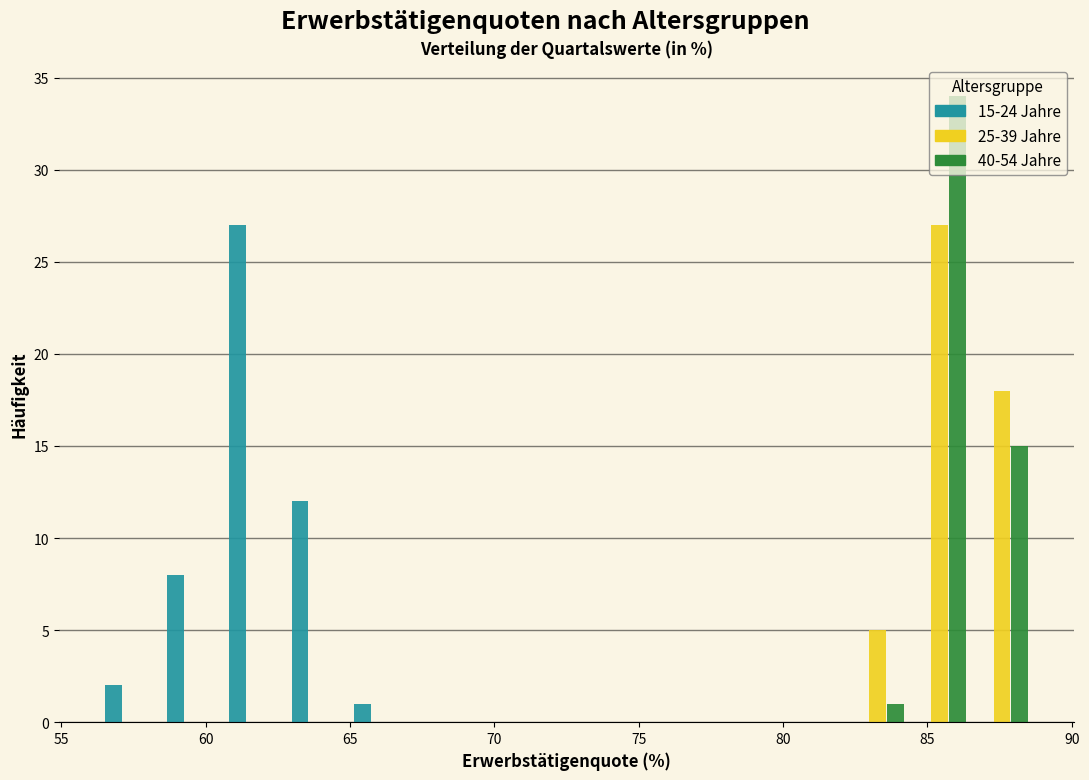

In the 40-54 Jahre series, which range on the x-axis has the tallest bar?

84.5 to 86.5